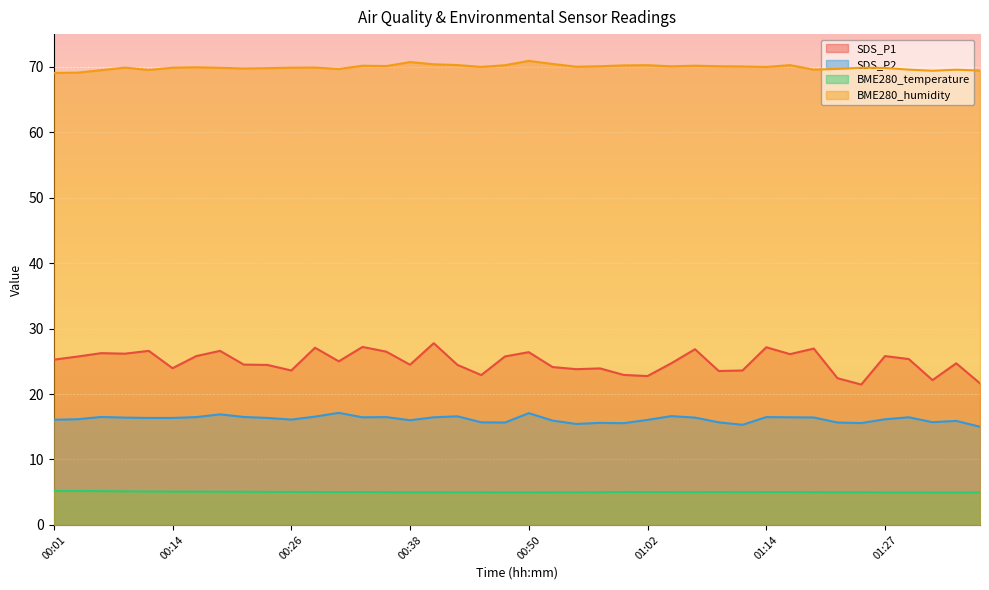

True or false: SDS_P1 has more than 1 interior local peaks.

True